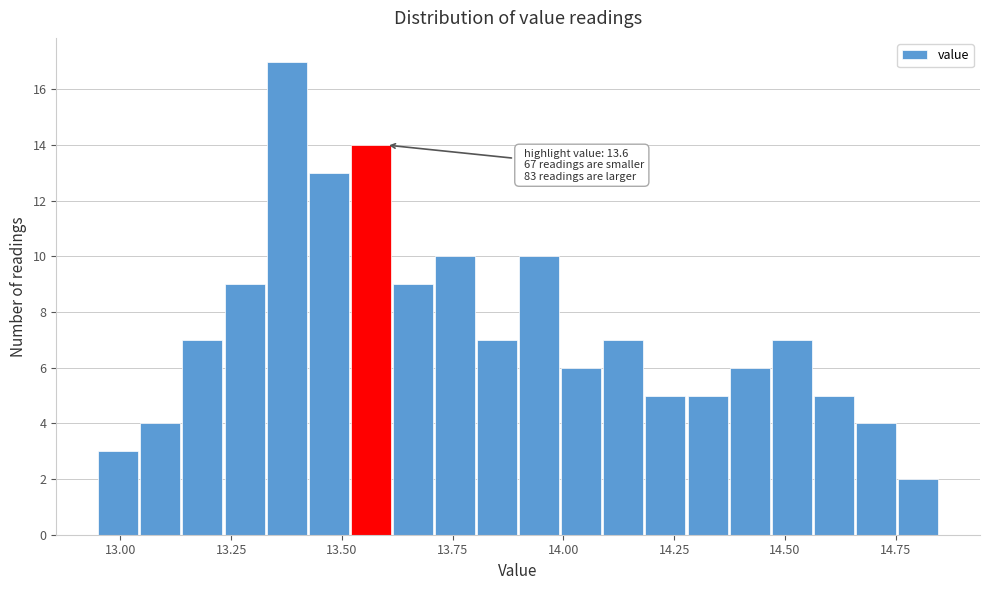

Read against the x-axis, roughly where is the centre of the tallest bar?

13.40